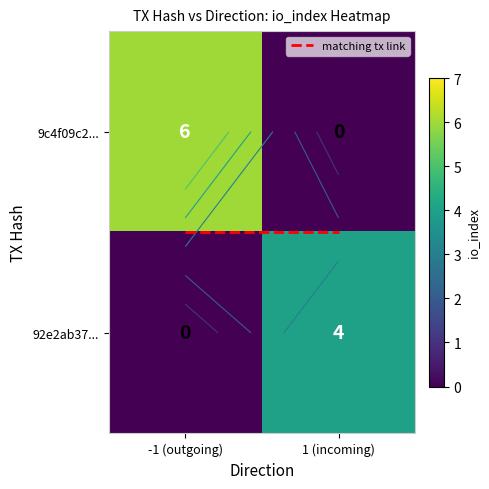

Between 1 (incoming) and -1 (outgoing), which is larger?

1 (incoming)